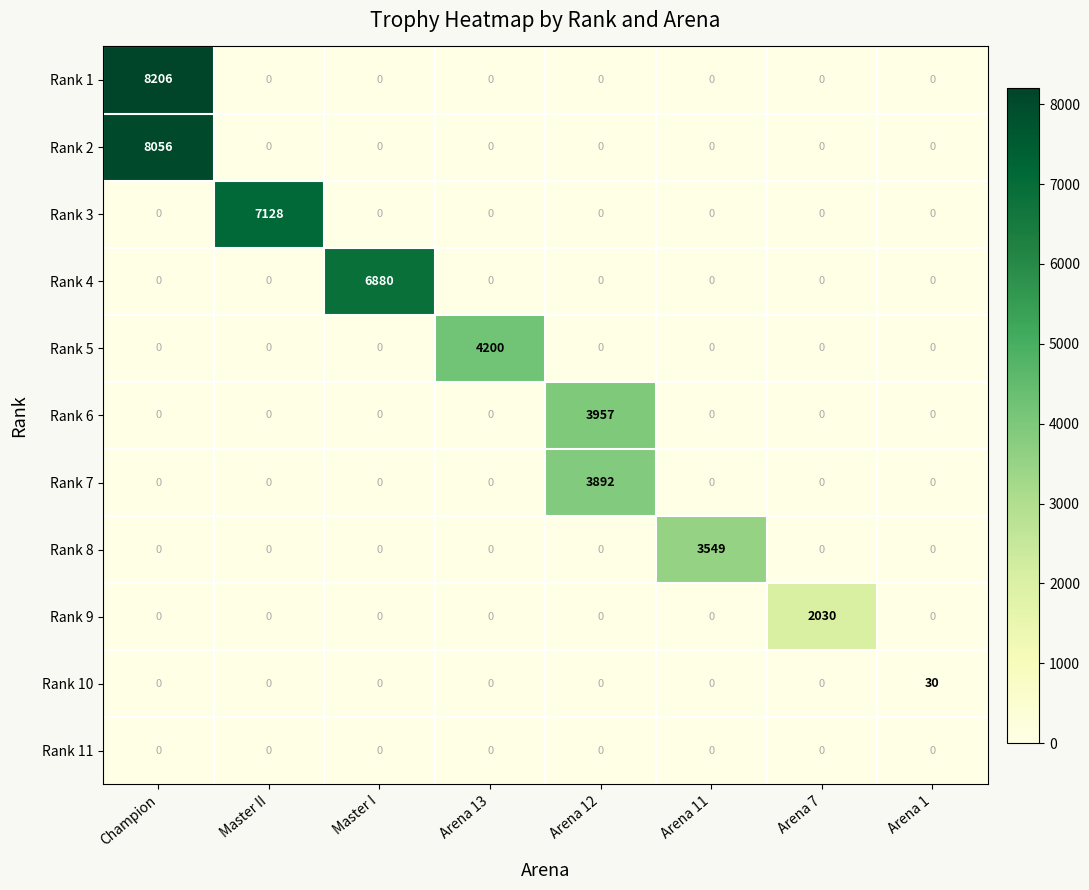

What is the average value of the Rank 10 series?

4